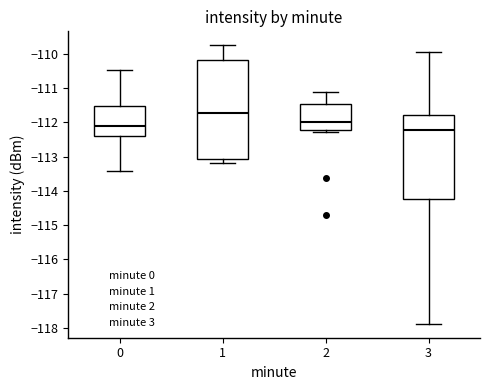

Where is the upper edge of the box at x = 2 on the y-axis? The values are not printed on the chart, so give them approximately, as read against the axis.

-111.5